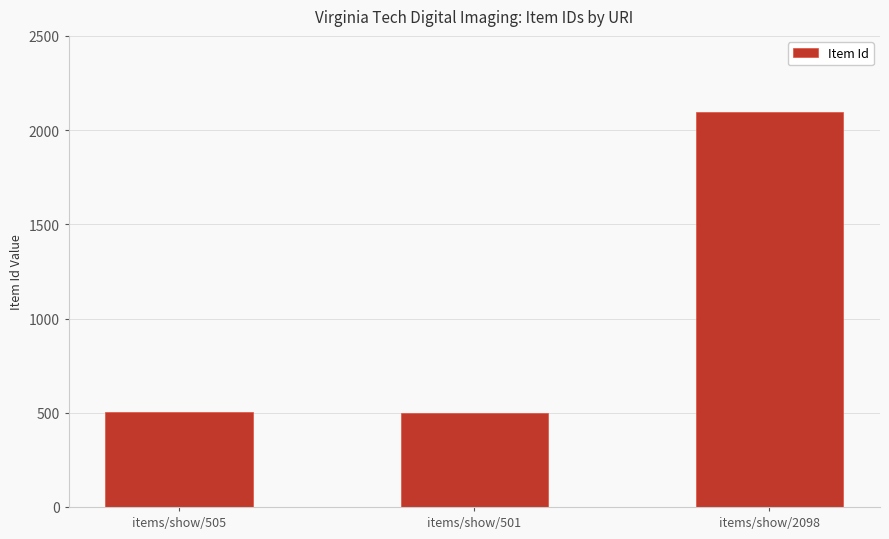

Which has a higher value, items/show/2098 or items/show/501?

items/show/2098